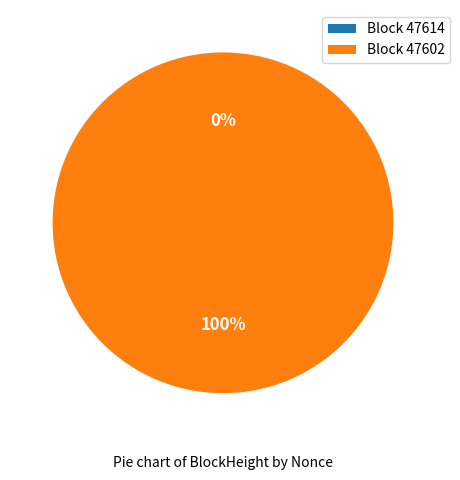

How many segments does this pie chart have?

2